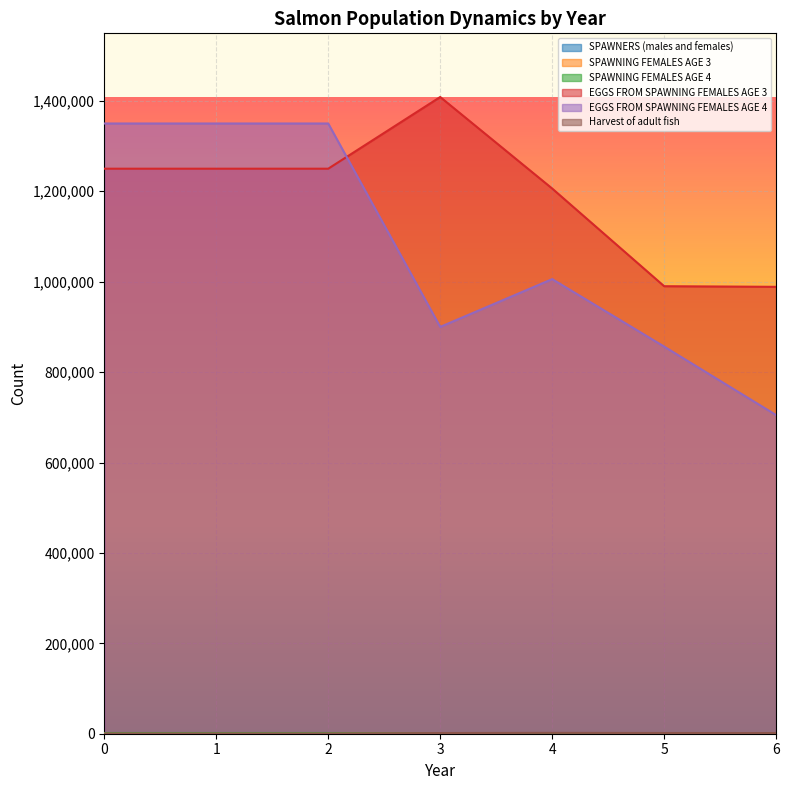

What is the difference between the highest and lowest values at 6?

988501.2